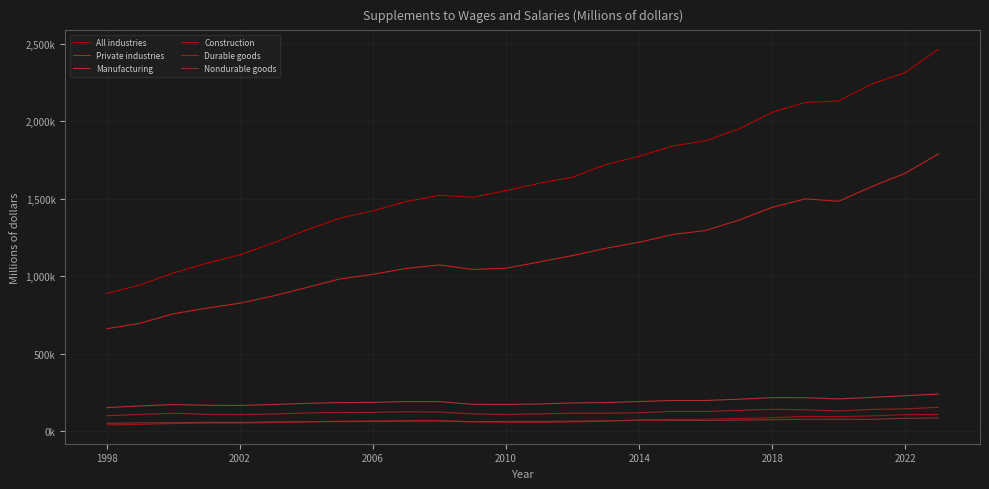

Reading left to right, what are all the values shown in this chart?

All industries: 889523	944761	1022205	1084717	1139274	1215339	1298479	1374729	1422943	1482085	1522733	1509910	1552860	1599997	1639239	1721044	1773876	1839937	1874870	1949957	2057581	2121468	2130768	2241427	2313601	2464944
Private industries: 662055	697699	758613	794665	826764	873606	927807	982687	1013291	1051031	1073398	1044267	1052350	1092823	1133743	1180692	1219825	1269371	1295500	1362675	1444576	1499628	1483750	1579067	1664875	1788772
Manufacturing: 153411	164412	173036	168522	167049	173444	180798	185798	186901	192607	191949	174637	173836	176501	183485	185694	192541	199320	199183	207538	217583	217307	209694	219474	229822	240984
Construction: 41630	44931	50956	53072	53096	57226	61318	65983	66683	70261	69639	61377	58830	58119	61340	65659	73254	77766	78382	83240	88327	96684	95263	99689	107593	109314
Durable goods: 101325	109399	116943	109576	109064	111686	118974	122256	122523	126576	124746	112536	109353	112664	117506	117441	119993	128616	128594	135182	142511	139255	131666	141664	145417	155062
Nondurable goods: 52086	55013	56093	58946	57985	61758	61824	63542	64378	66031	67203	62101	64484	63837	65979	68253	72549	70703	70589	72356	75072	78052	78027	77810	84405	85922